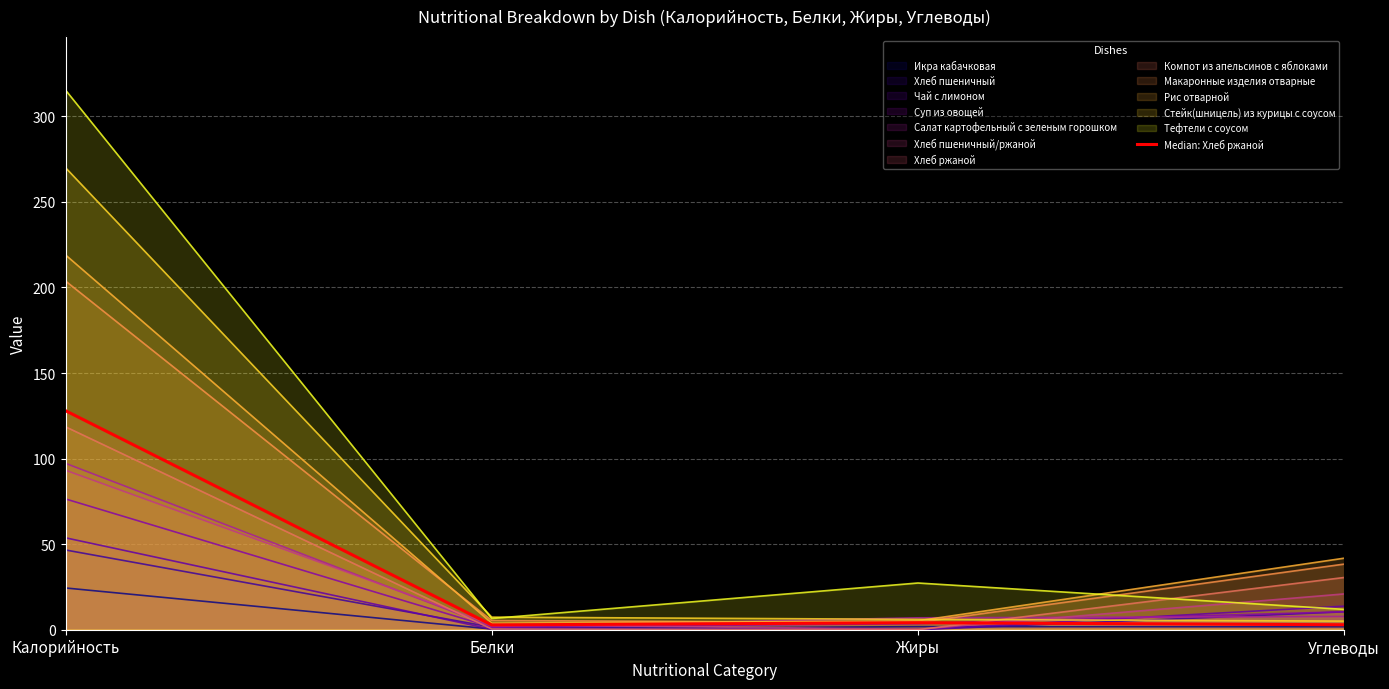

At which label is the value closest to 65?

Жиры